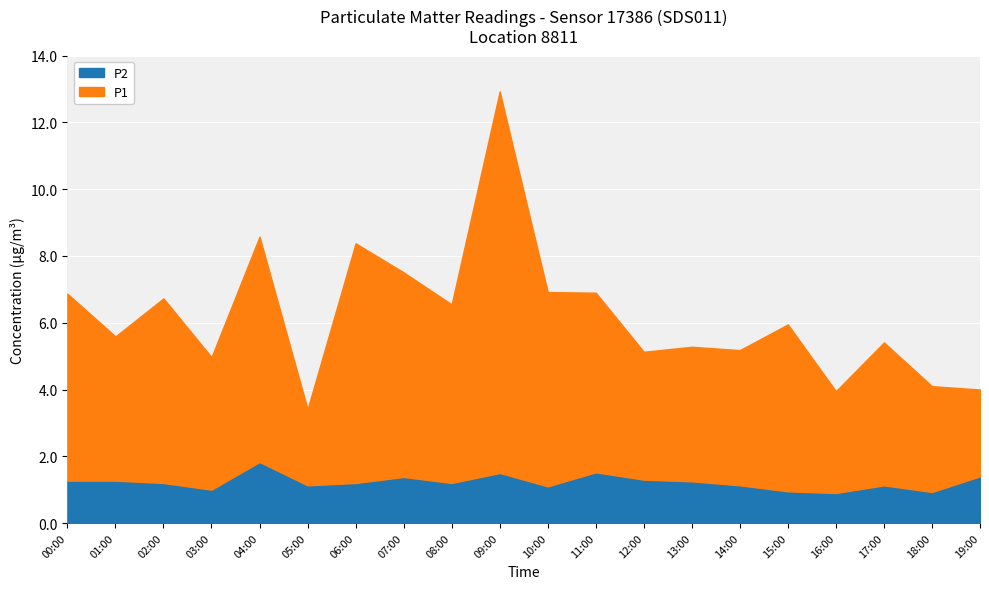

At which label does P1 reach its minimum?

05:00